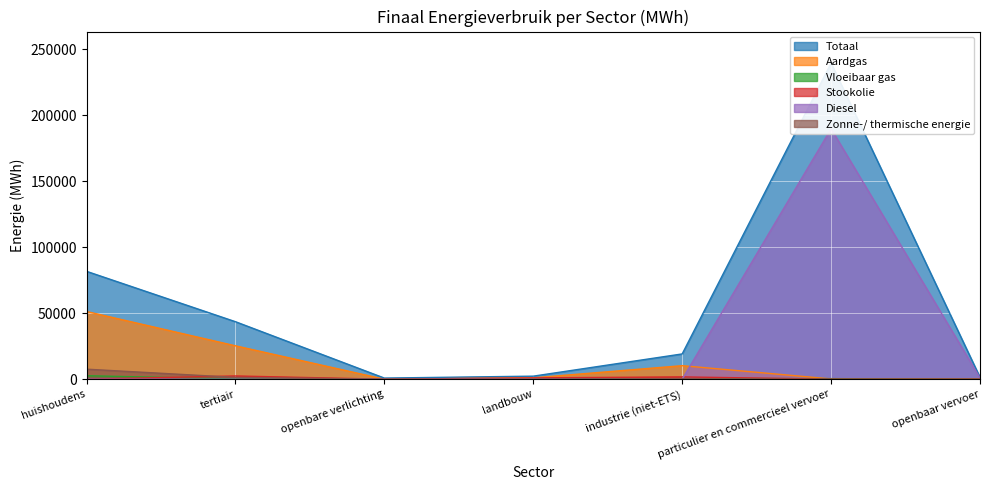

What is the difference between the maximum and minimum values in the Zonne-/ thermische energie series?

7599.9